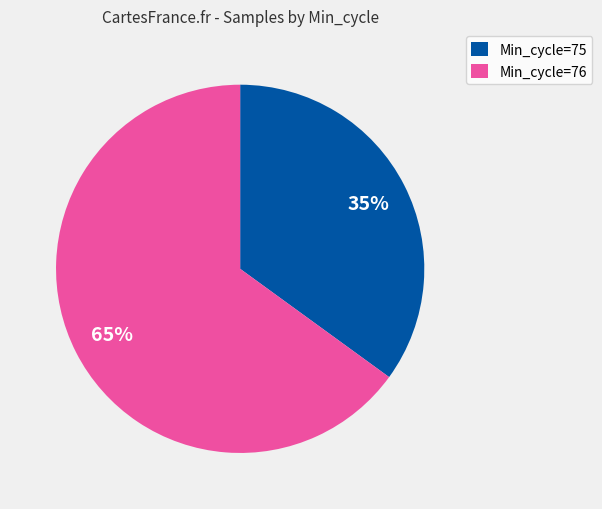

Is there a majority slice in this chart?

Yes